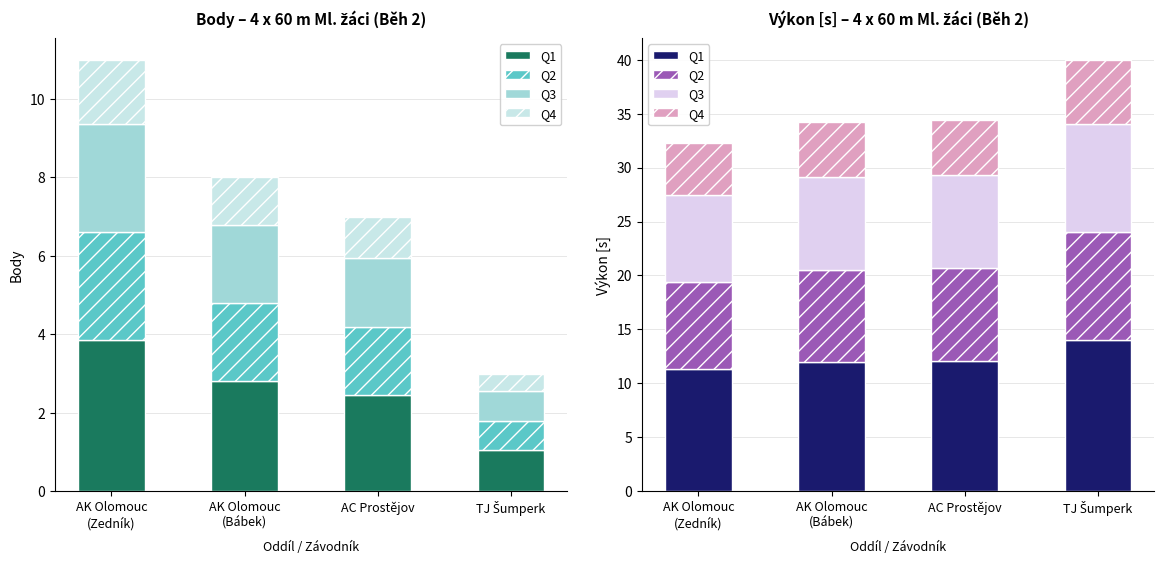

How many data points in Q4 are less than 5?

1